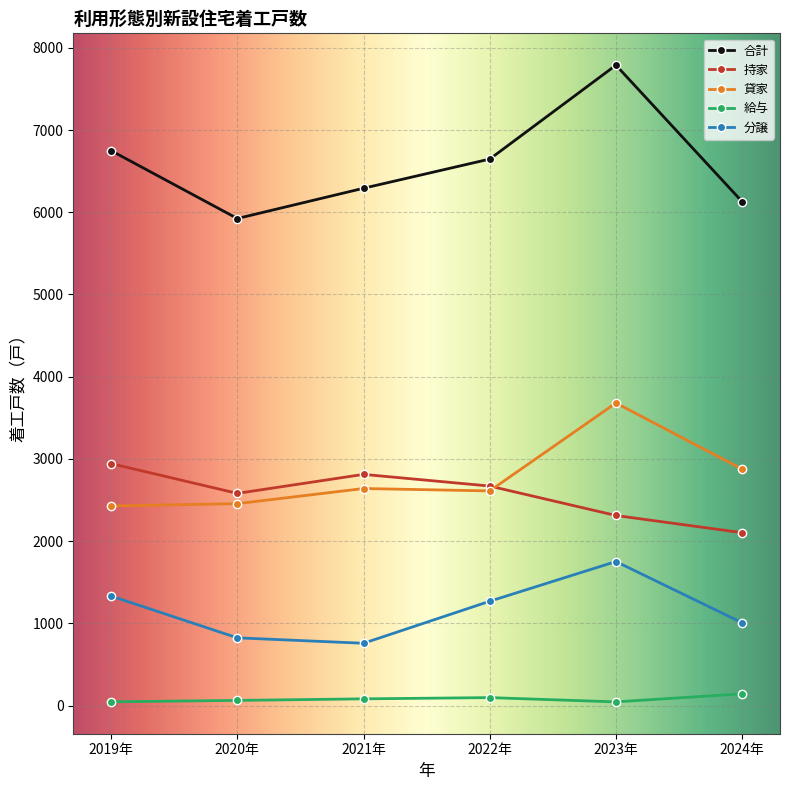

What are all the series names shown in the legend?

合計, 持家, 貸家, 給与, 分譲